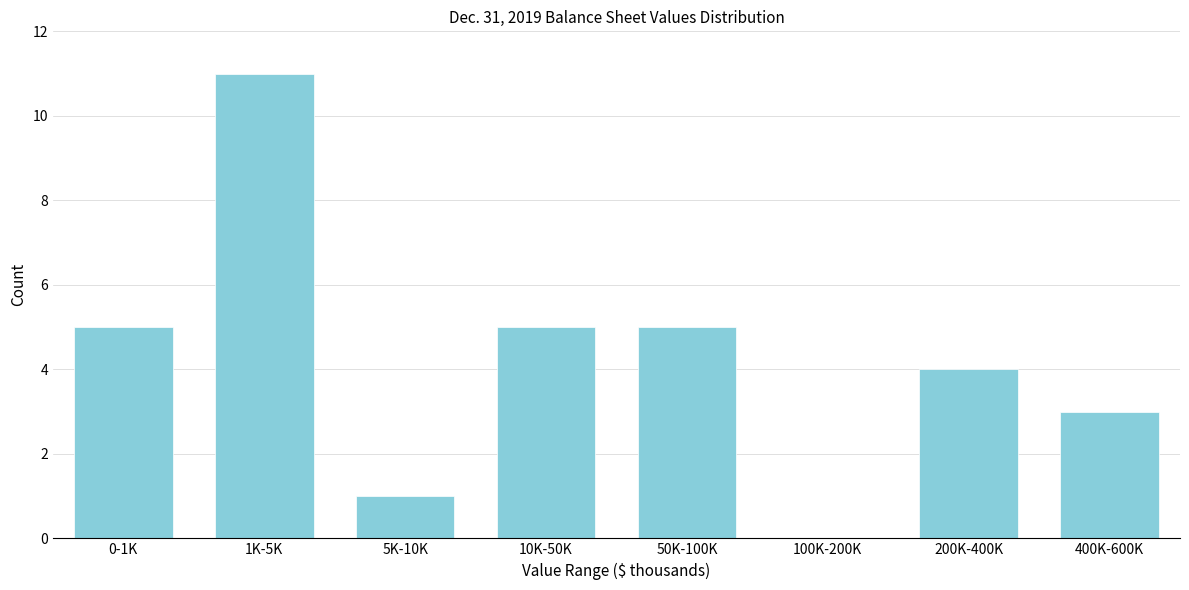

Reading left to right, transcribe all the data shown in this chart.

0-1K=5	1K-5K=11	5K-10K=1	10K-50K=5	50K-100K=5	100K-200K=0	200K-400K=4	400K-600K=3